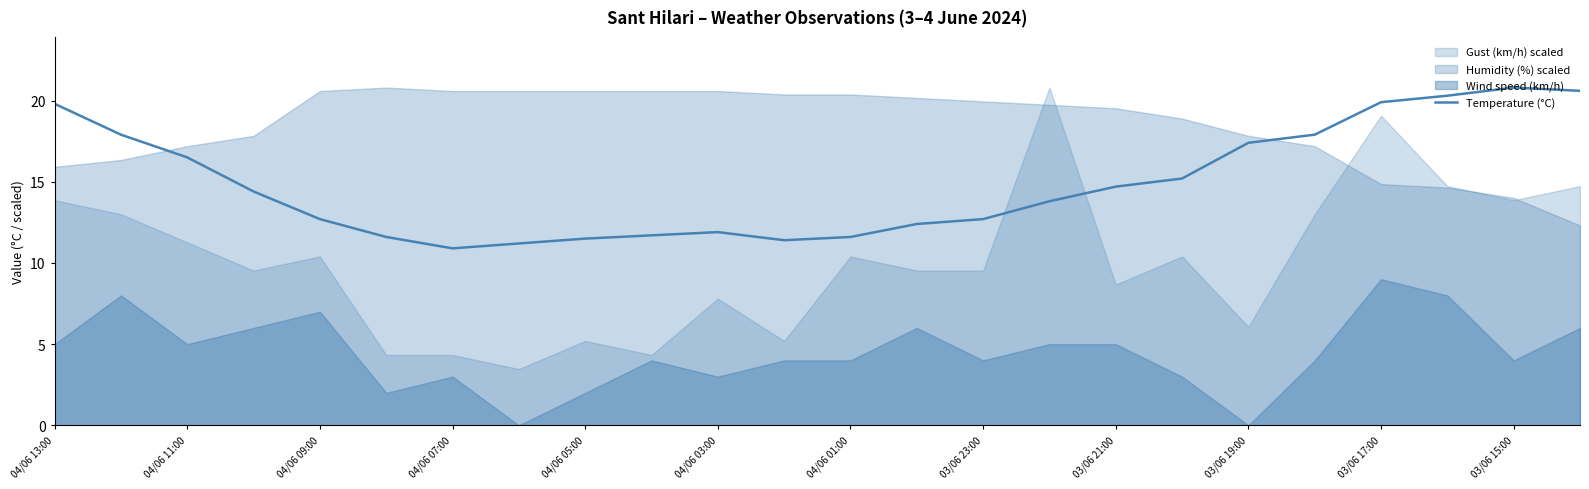

True or false: Temperature (°C) has a value of 17.1 at 04/06 07:00.

False